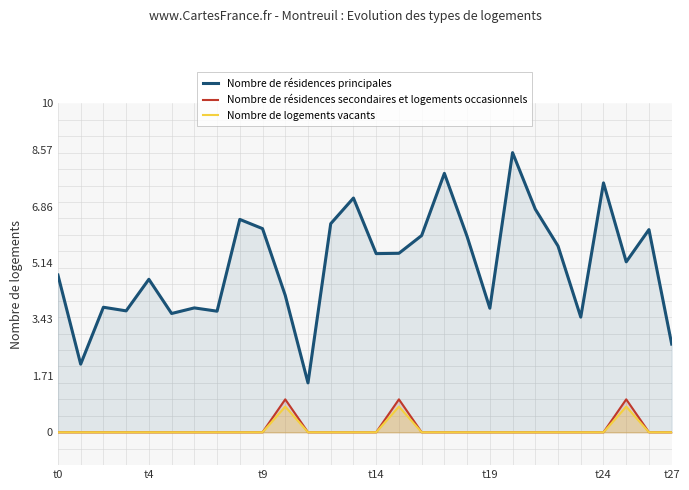

True or false: Nombre de logements vacants and Nombre de résidences principales intersect in this chart.

False